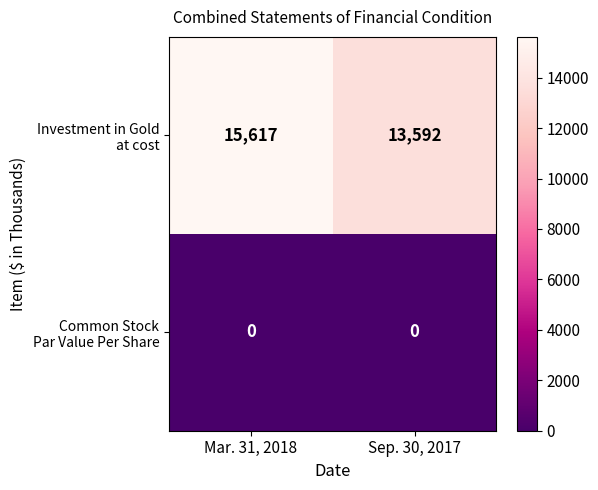

What is the greatest value displayed?

15617